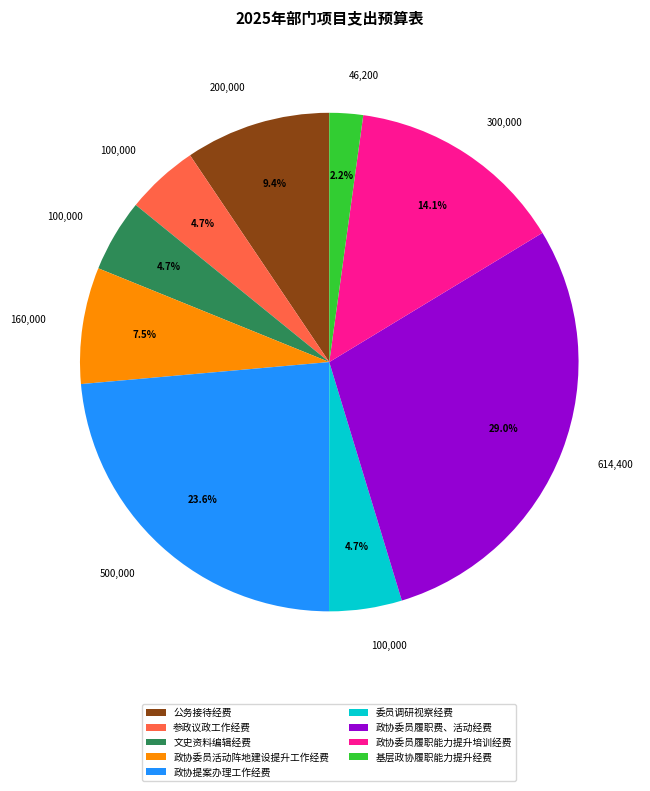

Is 政协委员履职能力提升培训经费 the majority of the pie?

No